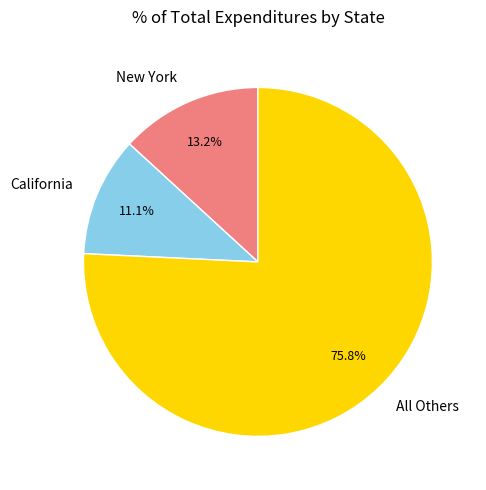

What percentage is NOT represented by New York?

86.8%